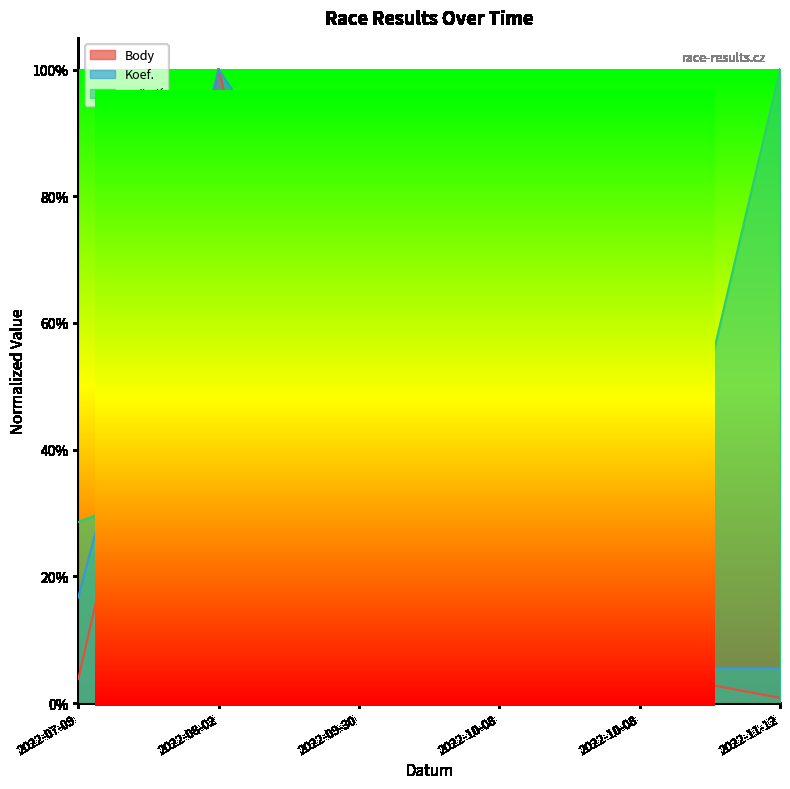

What is the label of the 3rd point from the left?

2022-09-30